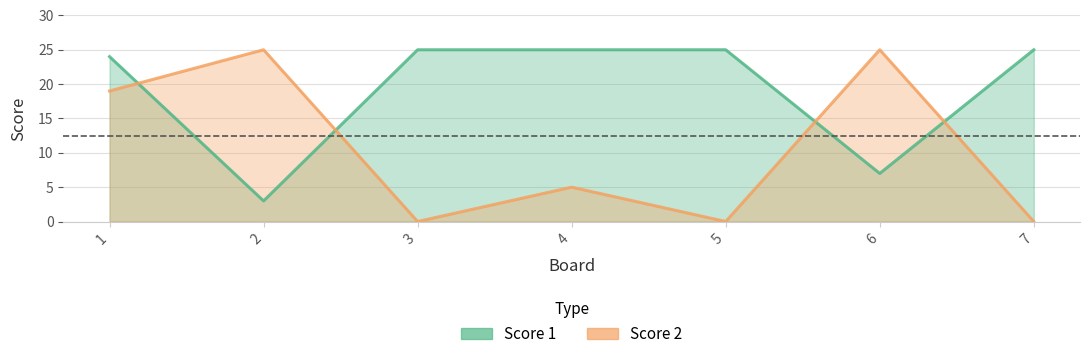

List the series in order of their overall mean, highest first.

Score 1, Score 2